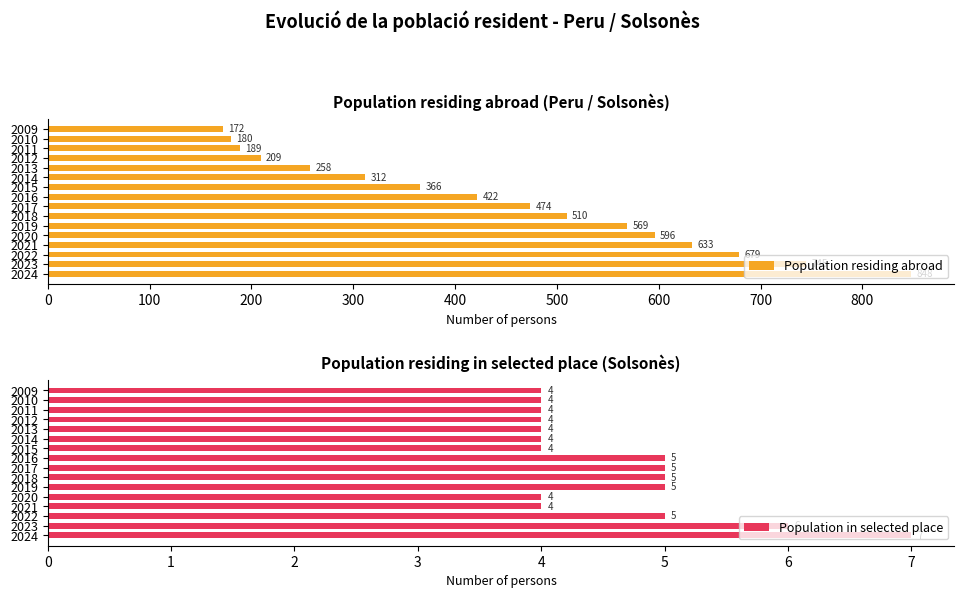

Rank the categories by Population residing abroad value from highest to lowest.

2024, 2023, 2022, 2021, 2020, 2019, 2018, 2017, 2016, 2015, 2014, 2013, 2012, 2011, 2010, 2009